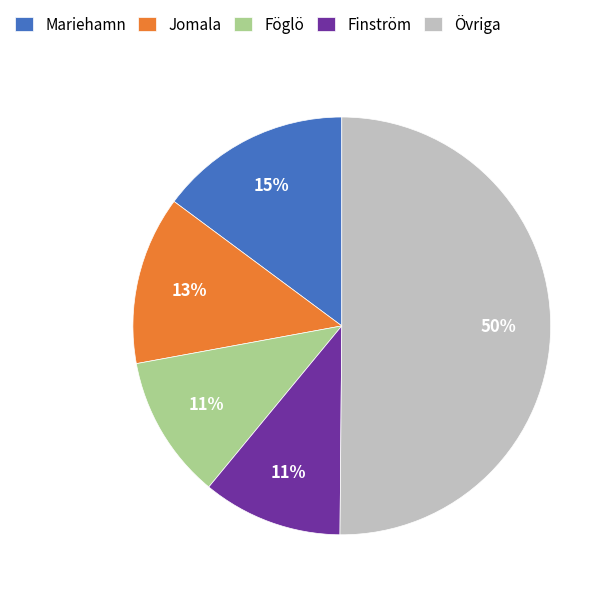

The Föglö slice represents 17% of the pie. True or false?

False